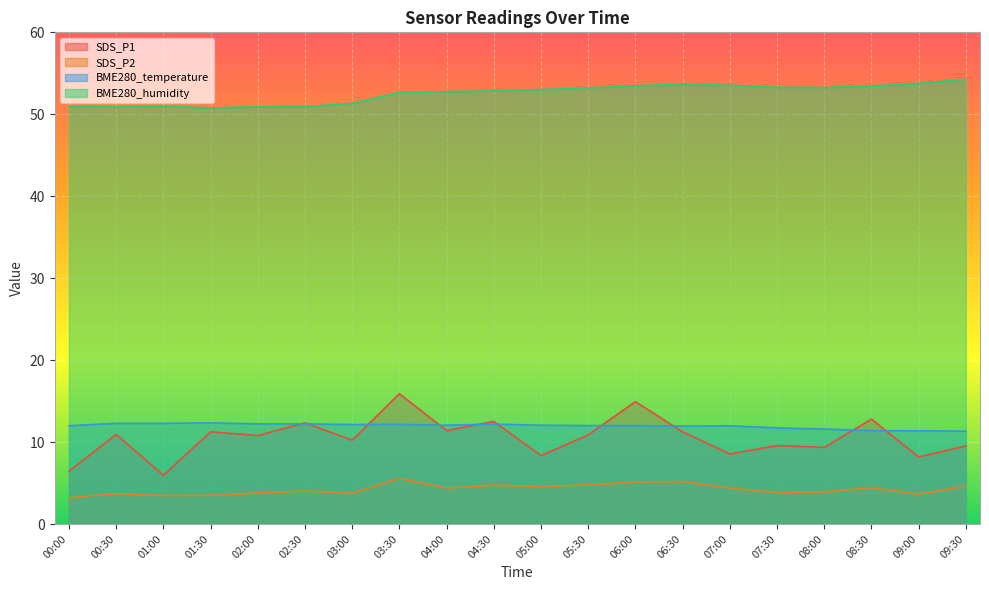

True or false: SDS_P1 and BME280_humidity cross at least once.

False